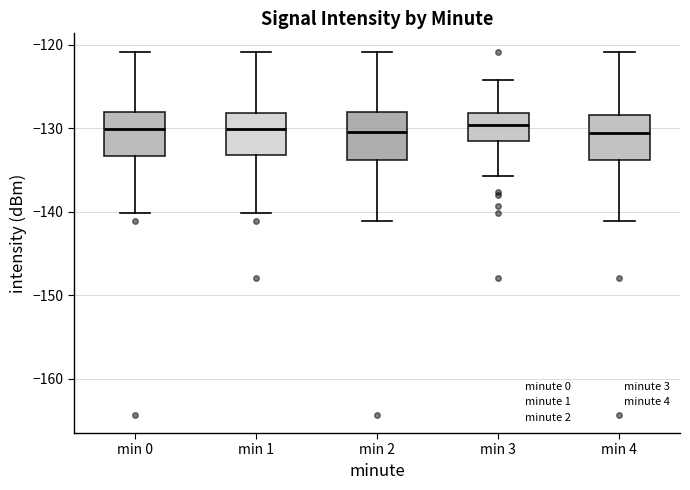

Where does the median line of the box for min 2 sit on the y-axis? The values are not printed on the chart, so give them approximately, as read against the axis.

-130